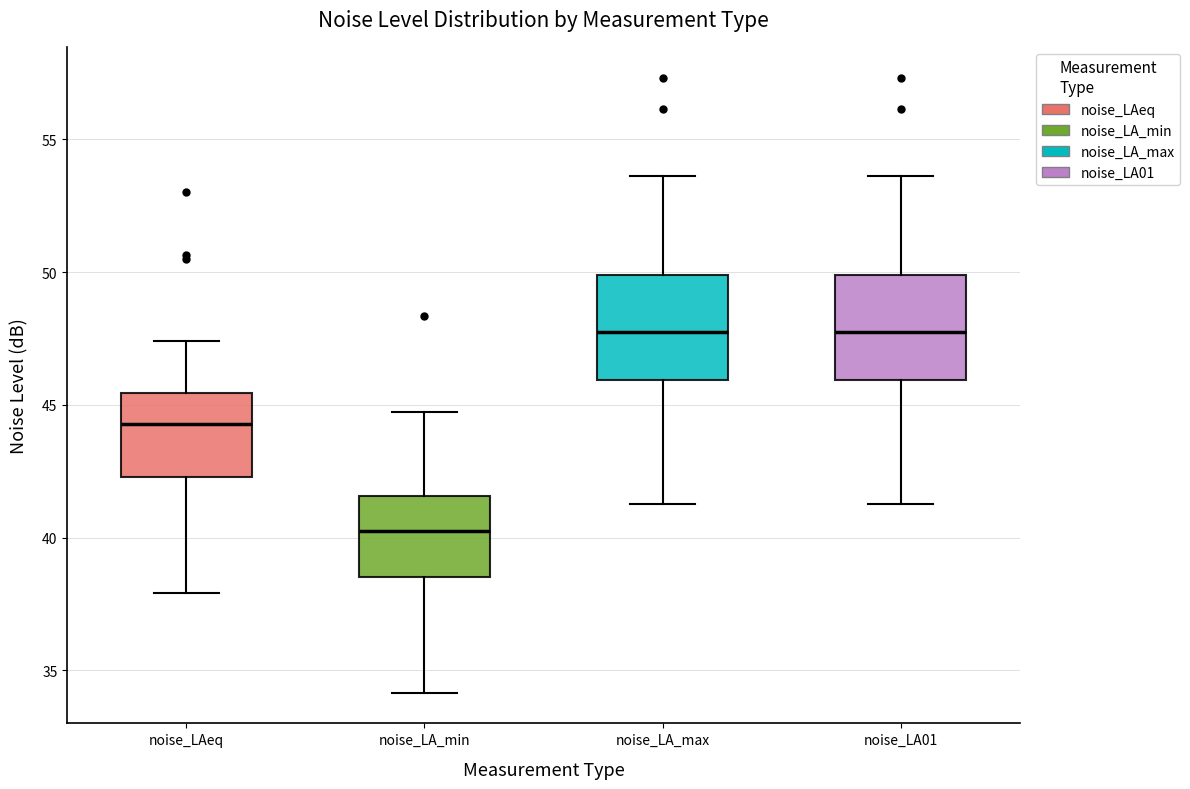

Reading left to right, read every box against the y-axis: the position of its median line, the range the box covers, and the ends of its whiskers. The values are not printed on the chart, so give them approximately, as read against the axis.

noise_LAeq: median 44.5, box 42.5 to 45.5, whiskers 38.0 to 47.5
noise_LA_min: median 40.0, box 38.5 to 41.5, whiskers 34.0 to 44.5
noise_LA_max: median 47.5, box 46.0 to 50.0, whiskers 41.5 to 53.5
noise_LA01: median 47.5, box 46.0 to 50.0, whiskers 41.5 to 53.5